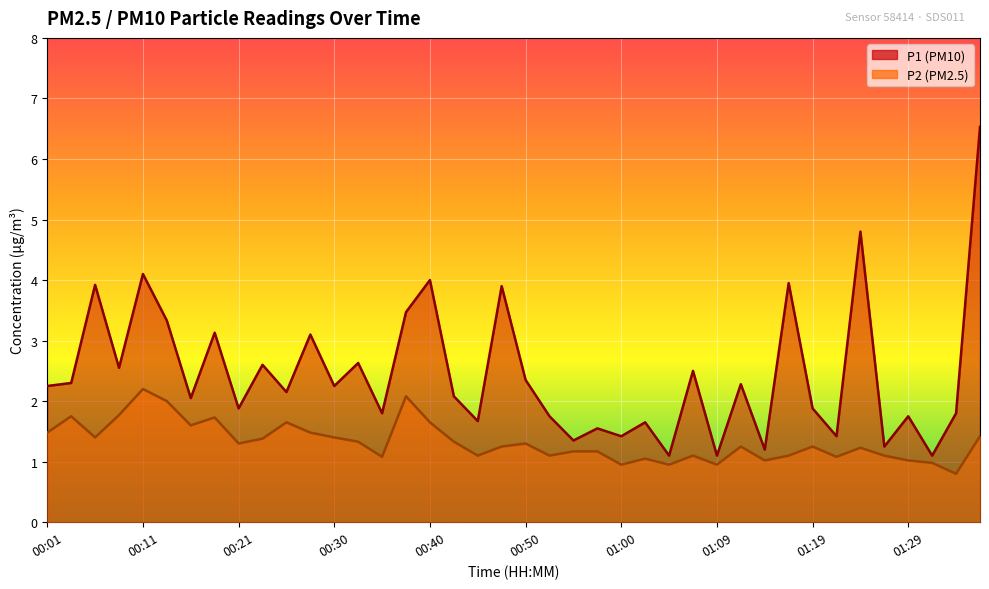

The P2 series shows 1.1 at 01:07. True or false?

True